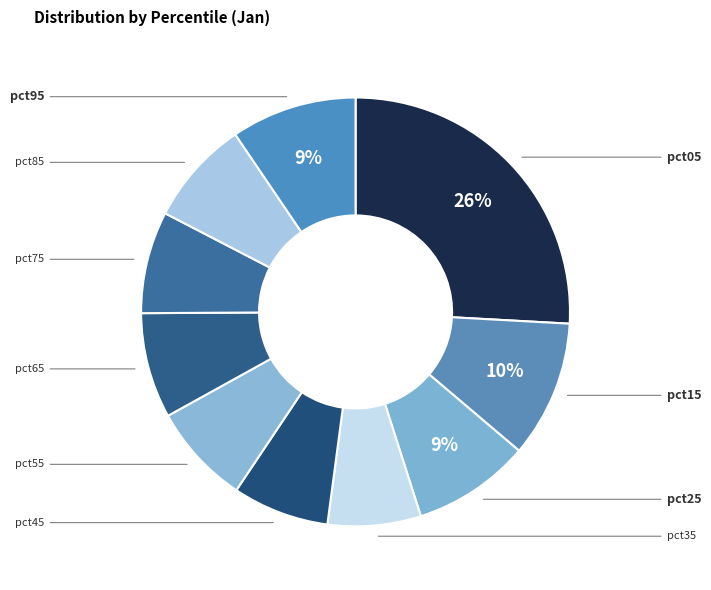

What is the largest slice in the pie chart?

pct05